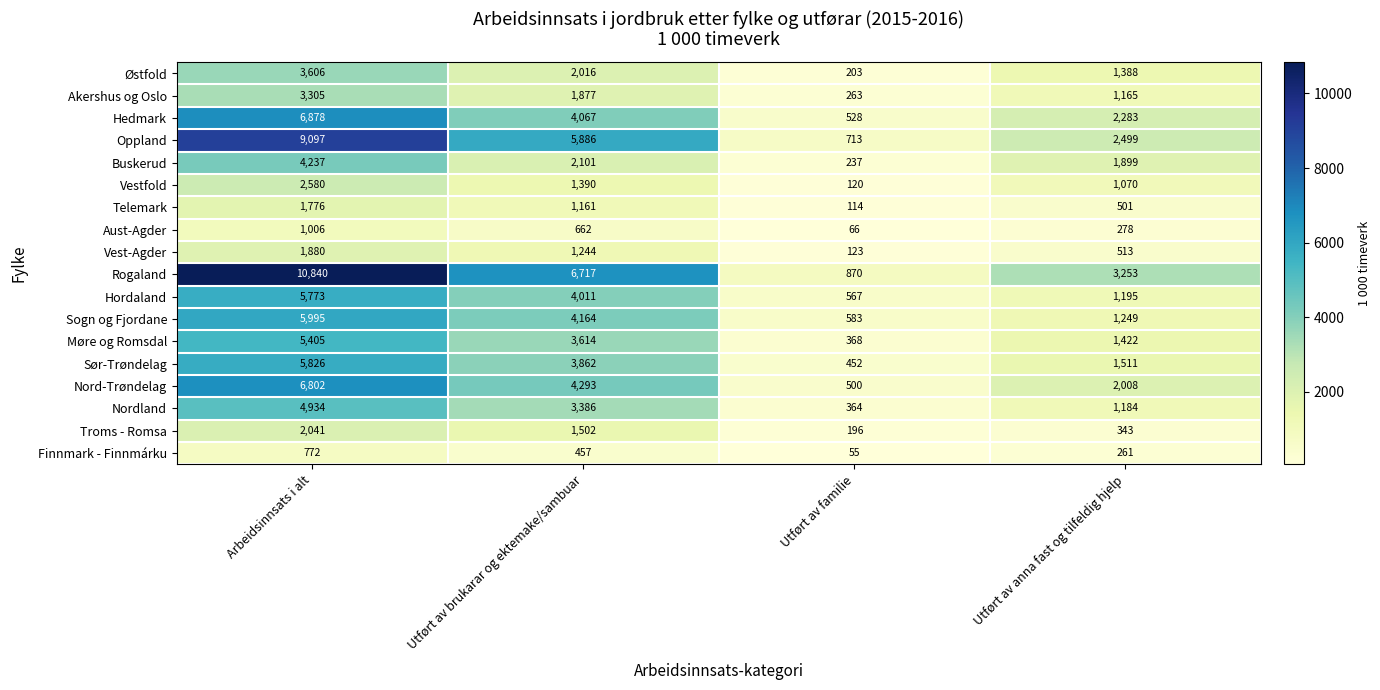

How many data points does each series have?

4